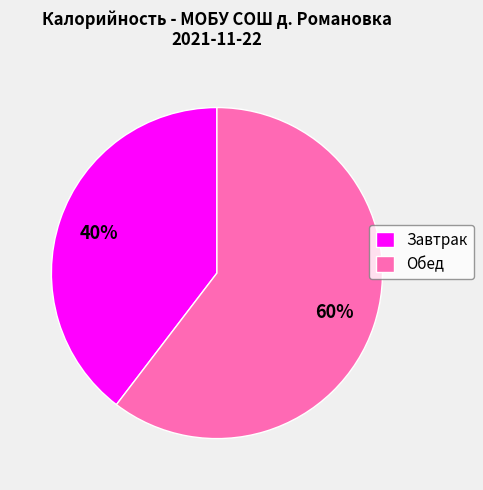

Is the sum of Обед and Завтрак greater than half?

Yes